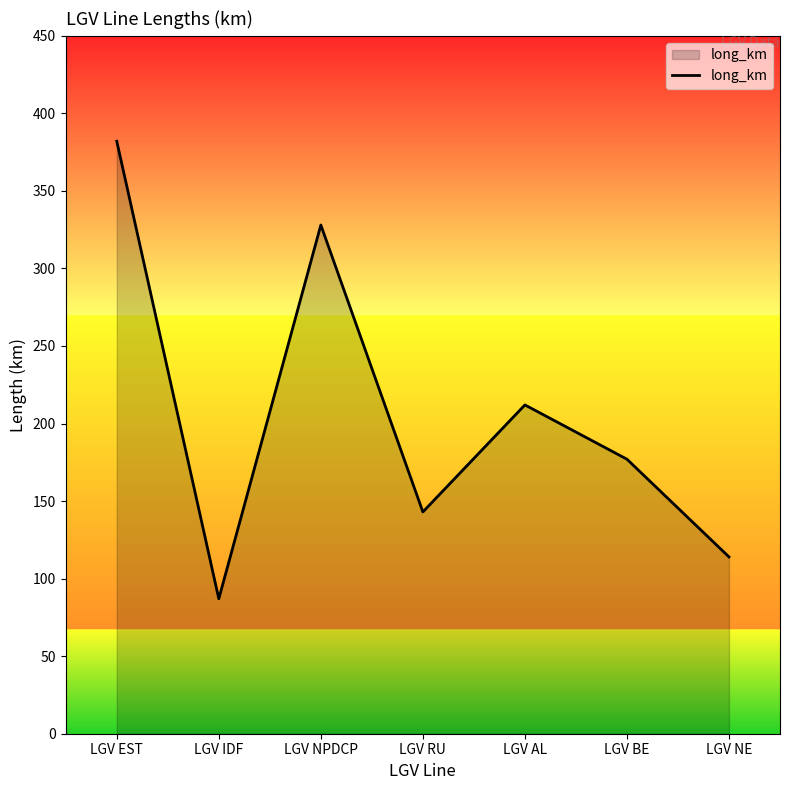

The value at LGV RU is 143. True or false?

True